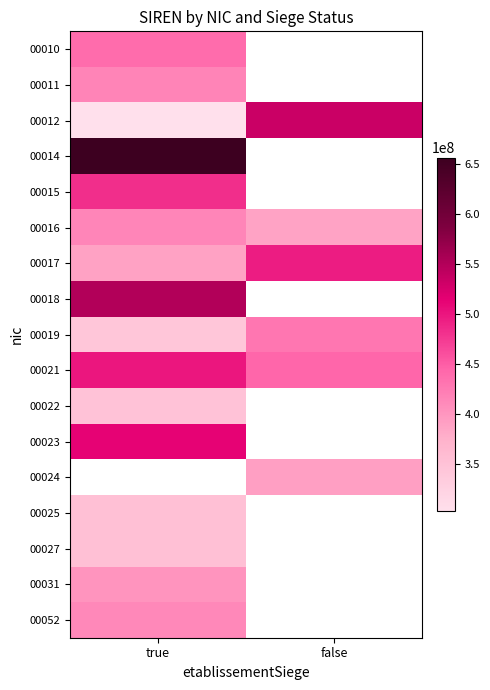

The 00015 series shows 122208073.4 at true. True or false?

False